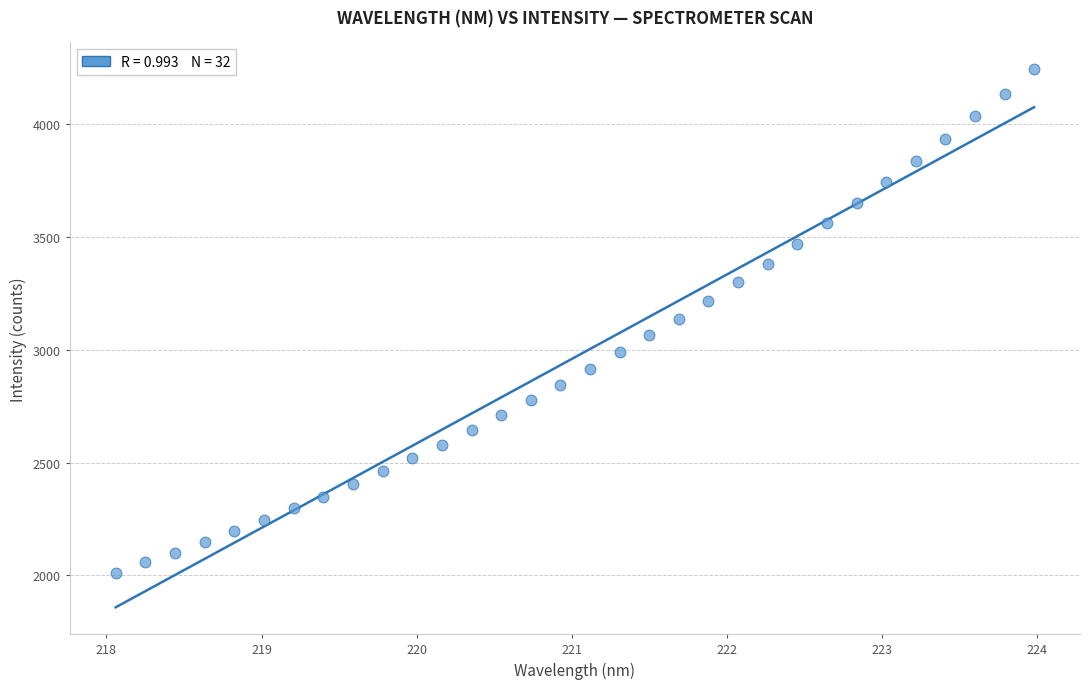

What is the range of X values (max minus min)?

5.9